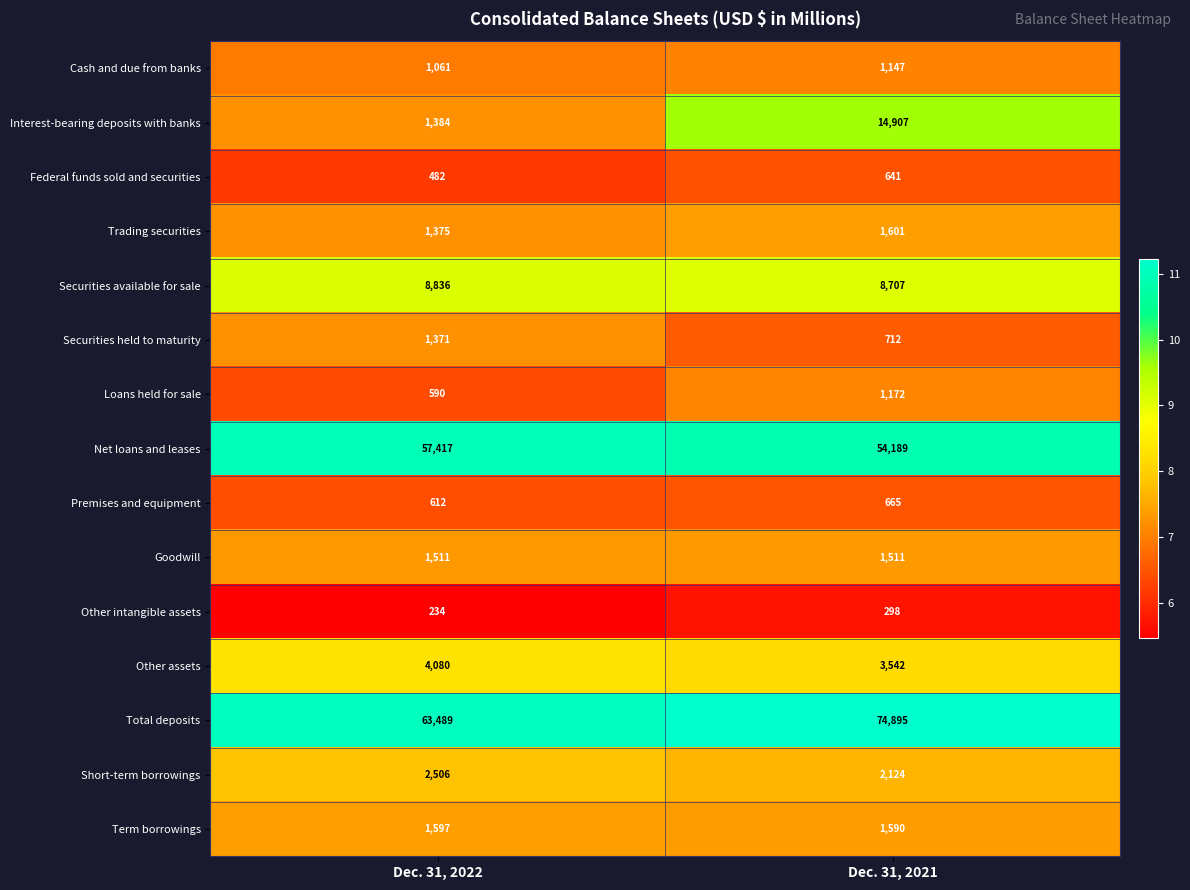

What is the highest value of the Short-term borrowings series?

2506